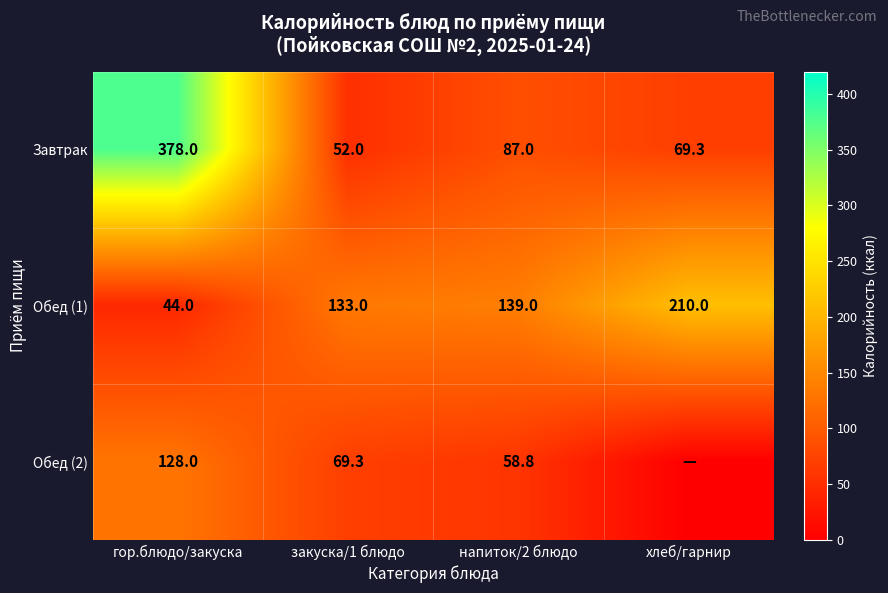

Count the number of data series in this chart.

3